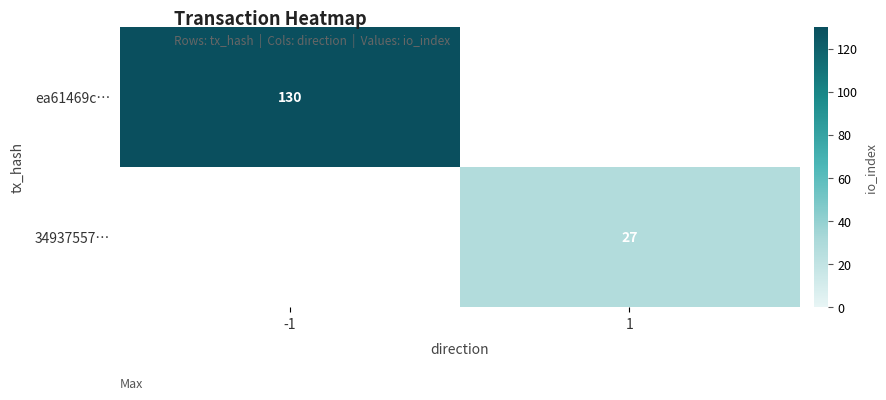

What is the minimum value shown in the chart?

27.0